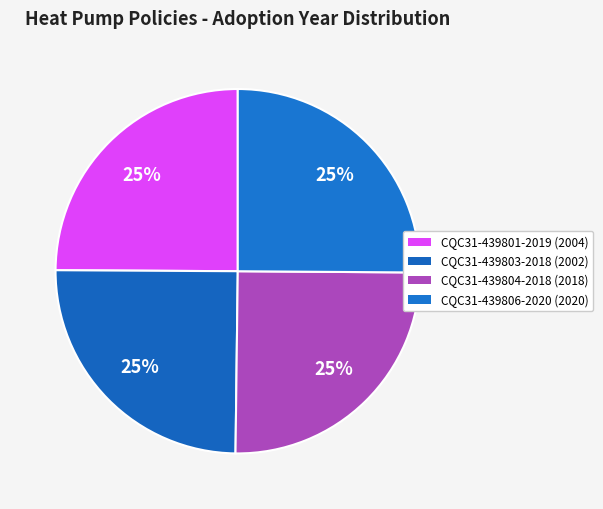

Which has a higher value, CQC31-439803-2018 or CQC31-439801-2019?

CQC31-439801-2019